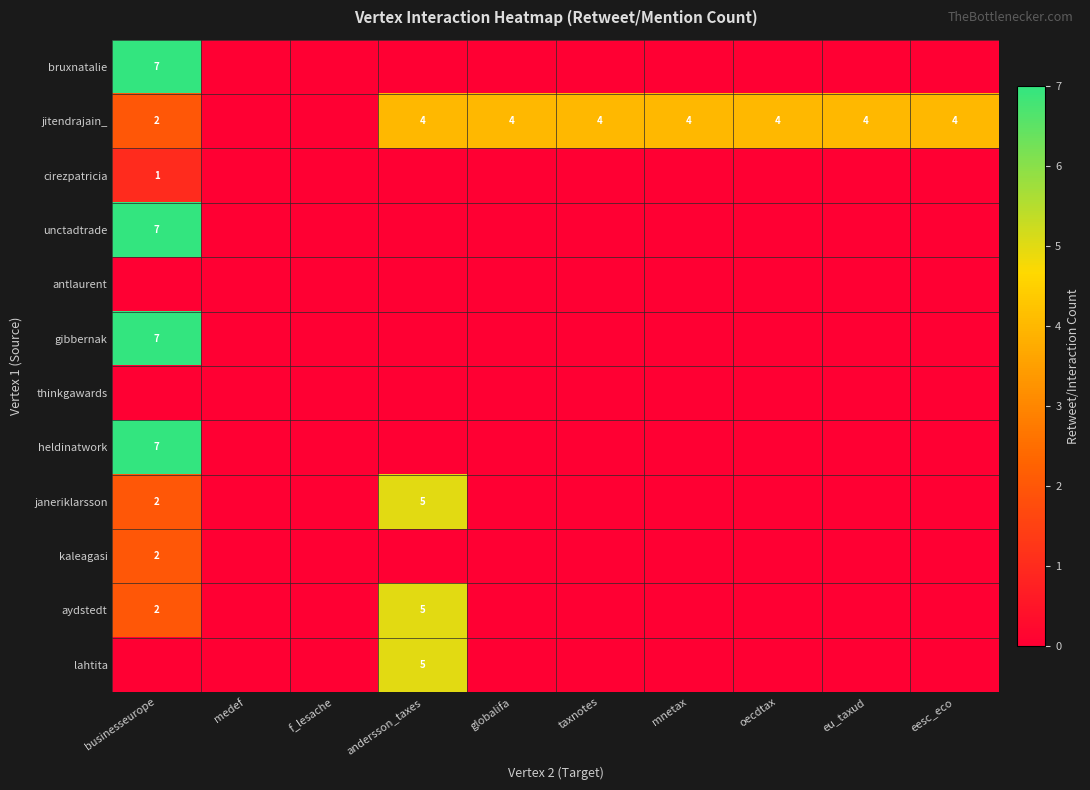

The heldinatwork series shows 7 at businesseurope. True or false?

True